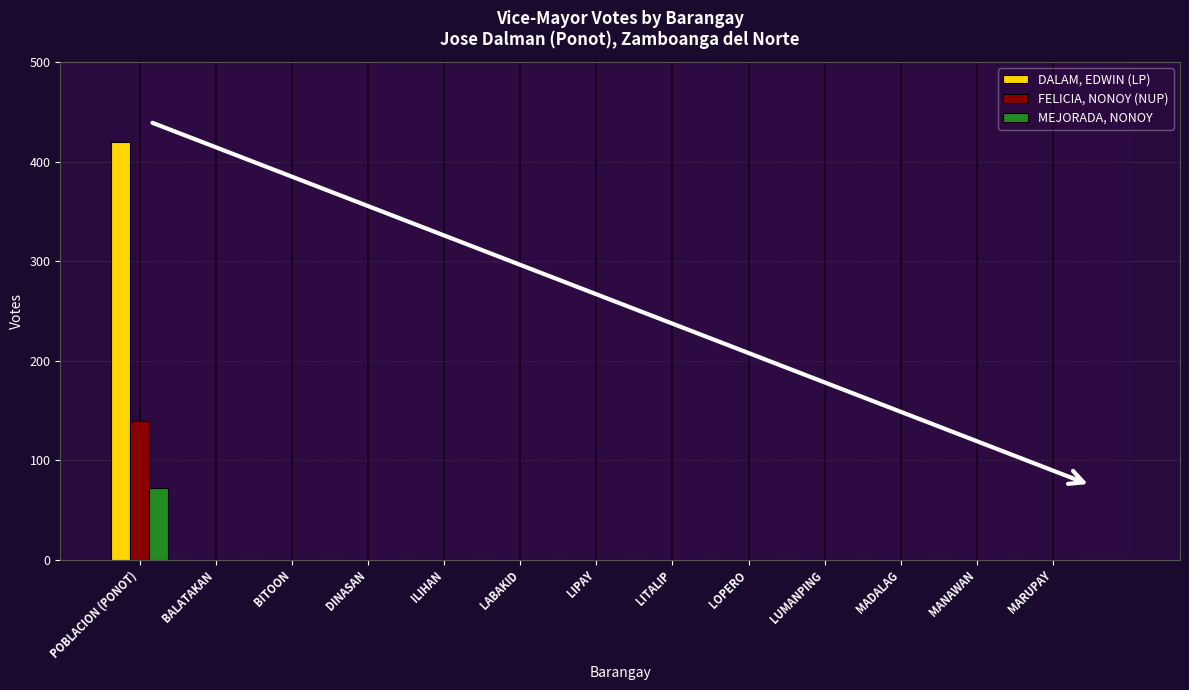

Reading left to right, list all the values displayed in this chart.

DALAM, EDWIN (LP): 420	0	0	0	0	0	0	0	0	0	0	0	0
FELICIA, NONOY (NUP): 139	0	0	0	0	0	0	0	0	0	0	0	0
MEJORADA, NONOY: 72	0	0	0	0	0	0	0	0	0	0	0	0